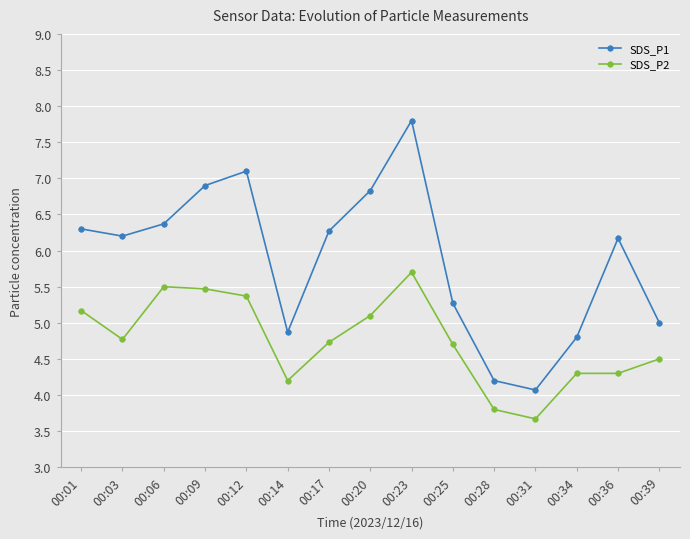

What is the difference between the highest and lowest values at 00:03?

1.4